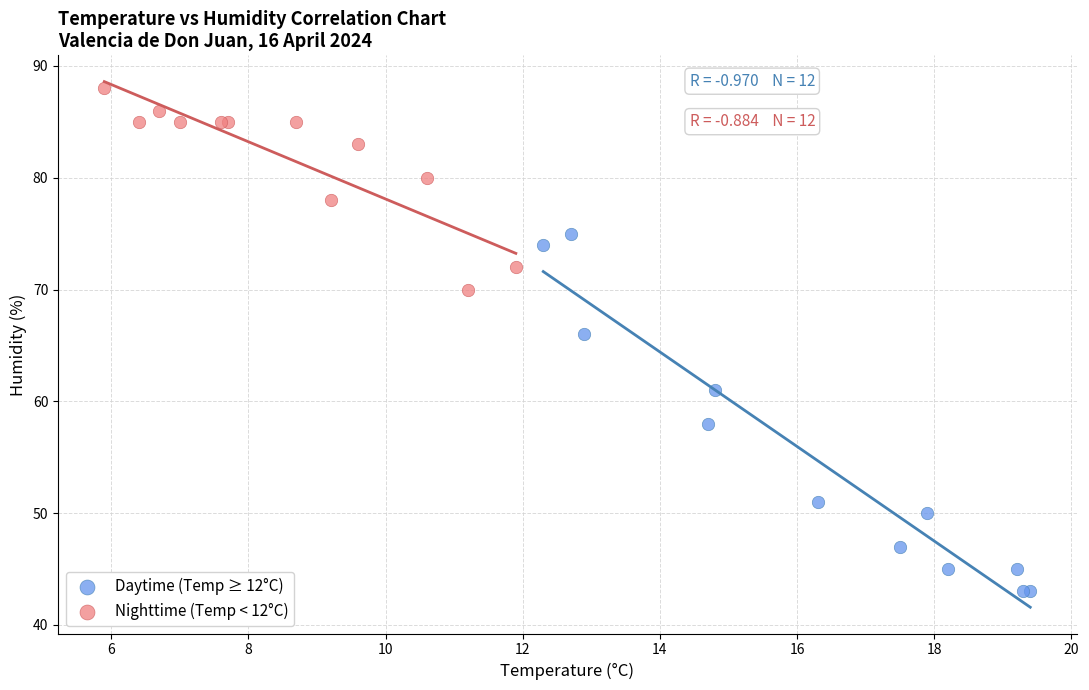

Which series reaches the maximum Y coordinate?

Nighttime (Temp < 12°C)